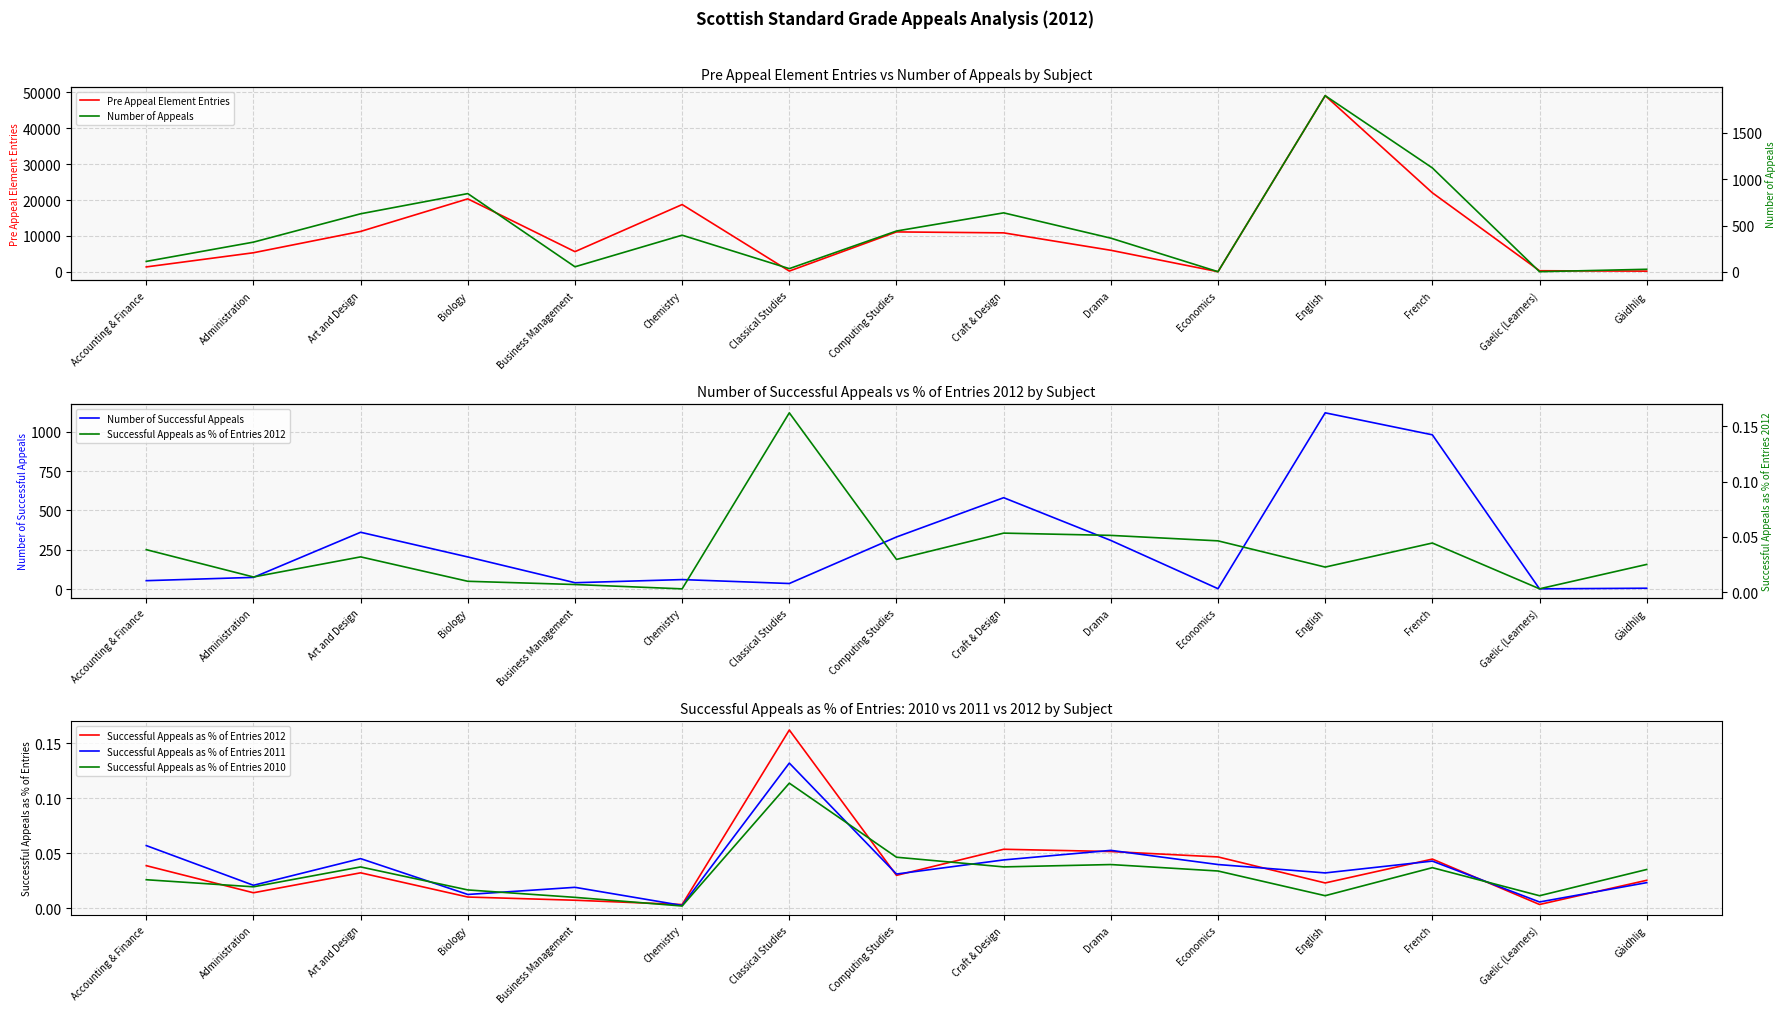

True or false: Number of Appeals and Number of Successful Appeals cross at least once.

False